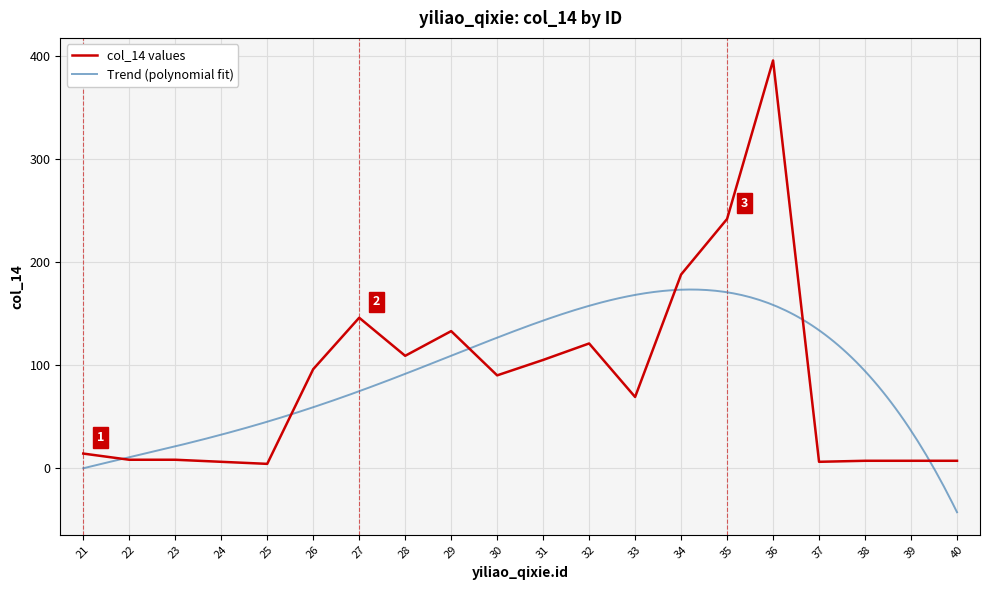

Which category has the highest value across all series?

36